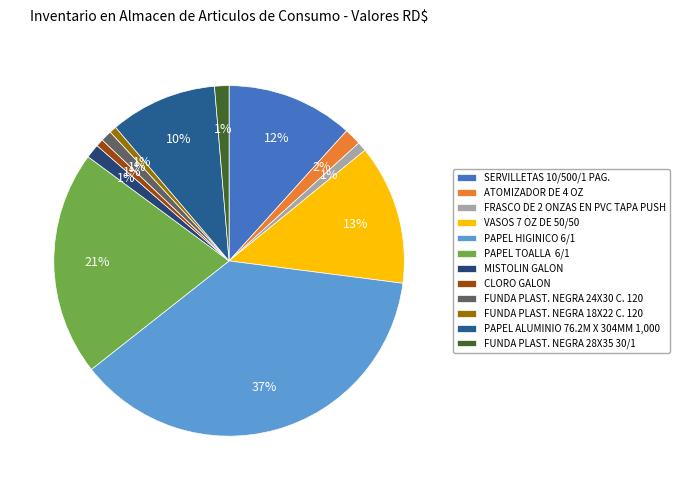

Rank the categories by value from lowest to highest.

FUNDA PLAST. NEGRA 18X22 C. 120, CLORO GALON, FRASCO DE 2 ONZAS EN PVC TAPA PUSH, FUNDA PLAST. NEGRA 24X30 C. 120, MISTOLIN GALON, FUNDA PLAST. NEGRA 28X35 30/1, ATOMIZADOR DE 4 OZ, PAPEL ALUMINIO 76.2M X 304MM 1,000, SERVILLETAS 10/500/1 PAG., VASOS 7 OZ DE 50/50, PAPEL TOALLA  6/1, PAPEL HIGINICO 6/1